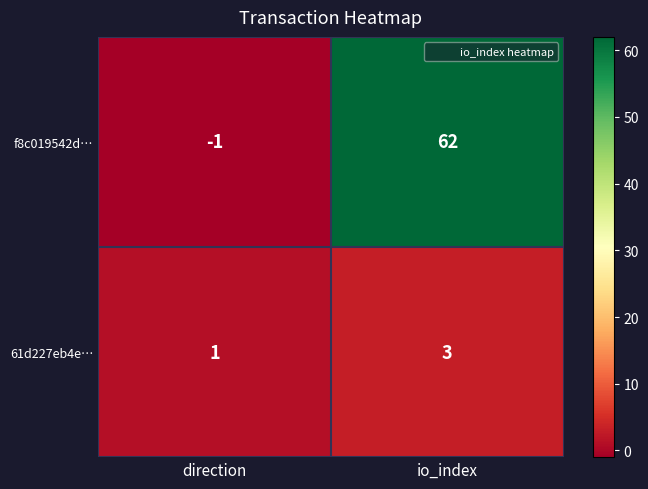

What is the sum of the f8c019542d… values at io_index and direction?

61